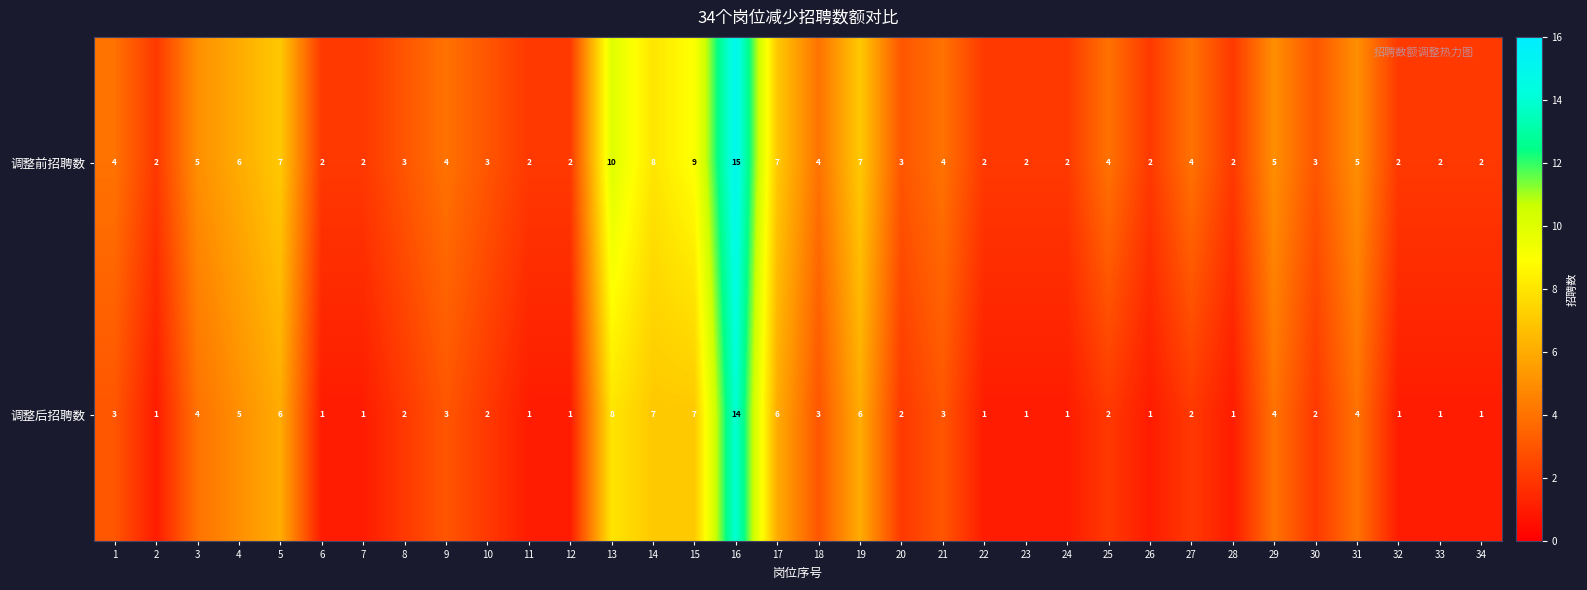

What is the difference between the second highest and minimum values in the 调整前招聘数 series?

8